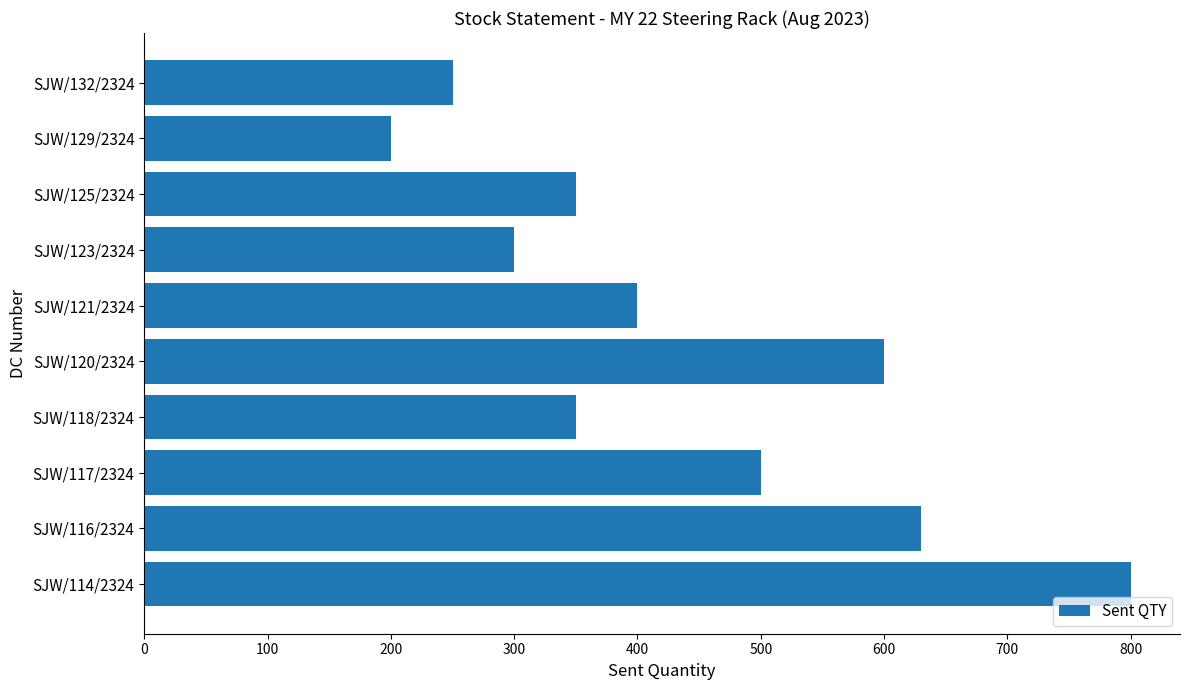

The chart shows a value of 630 at SJW/116/2324. True or false?

True